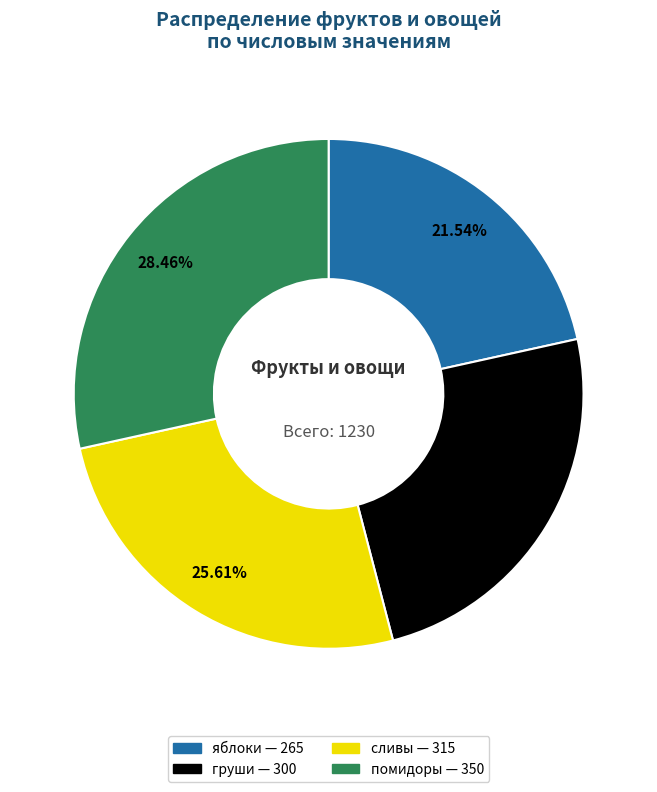

Count the number of slices in the pie.

4